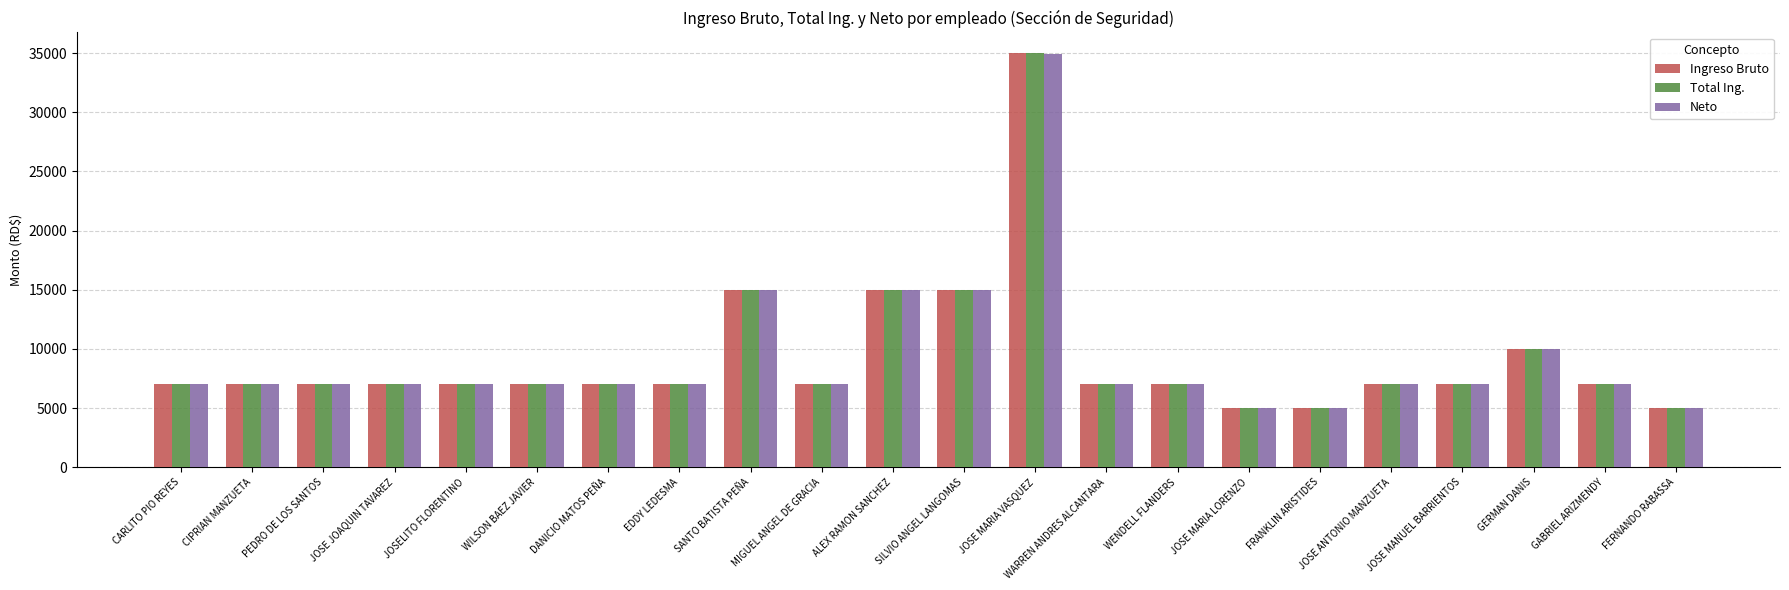

What is the approximate value of Ingreso Bruto at JOSELITO FLORENTINO?

7000.0